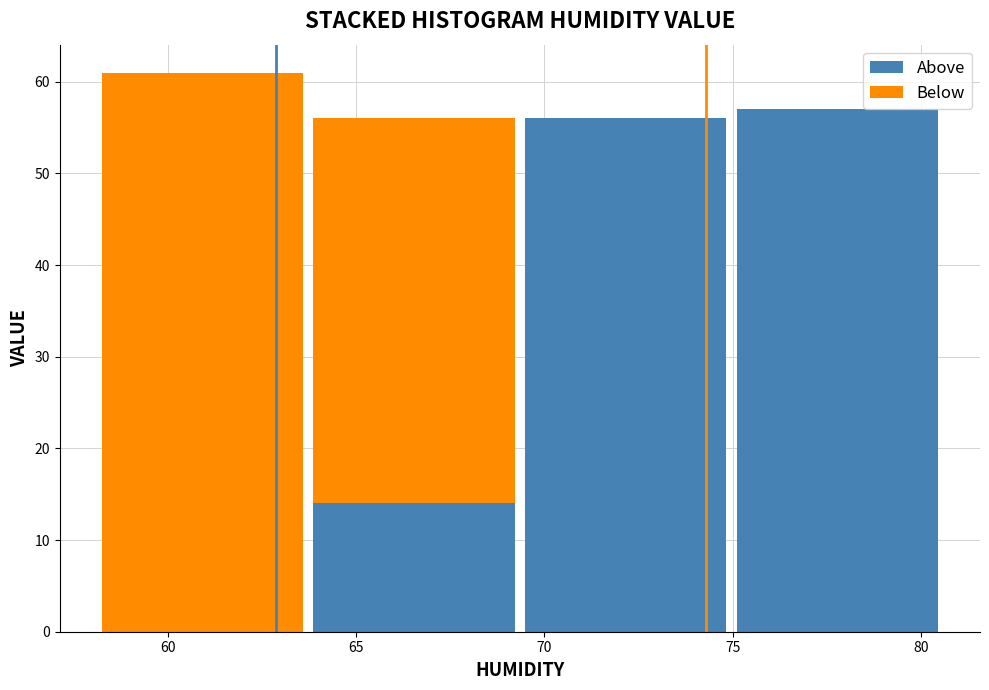

What value does the Above series have at 65?

14